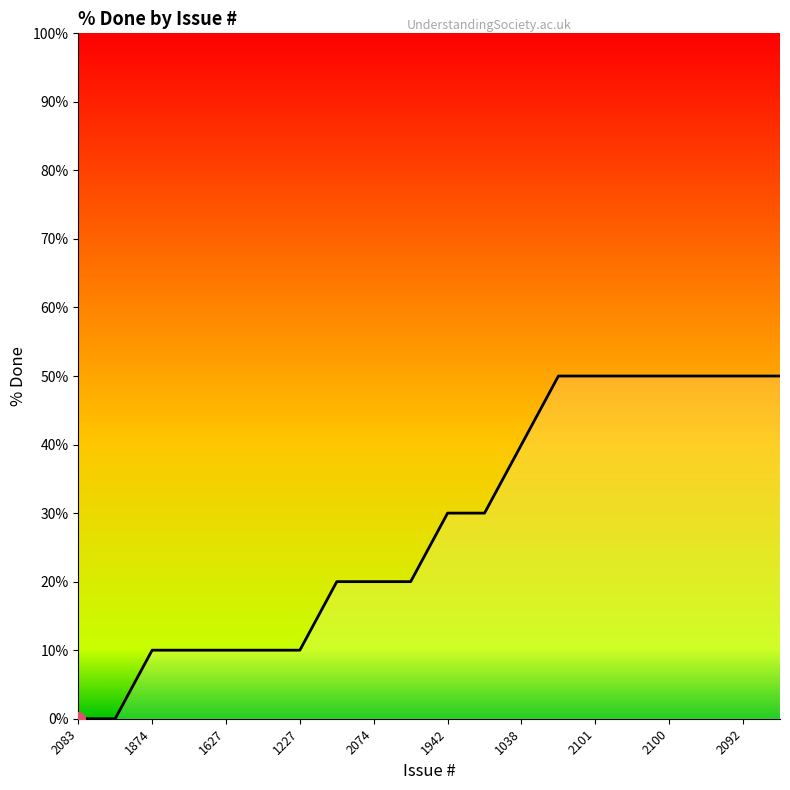

True or false: the data shows 13 at 17.

False